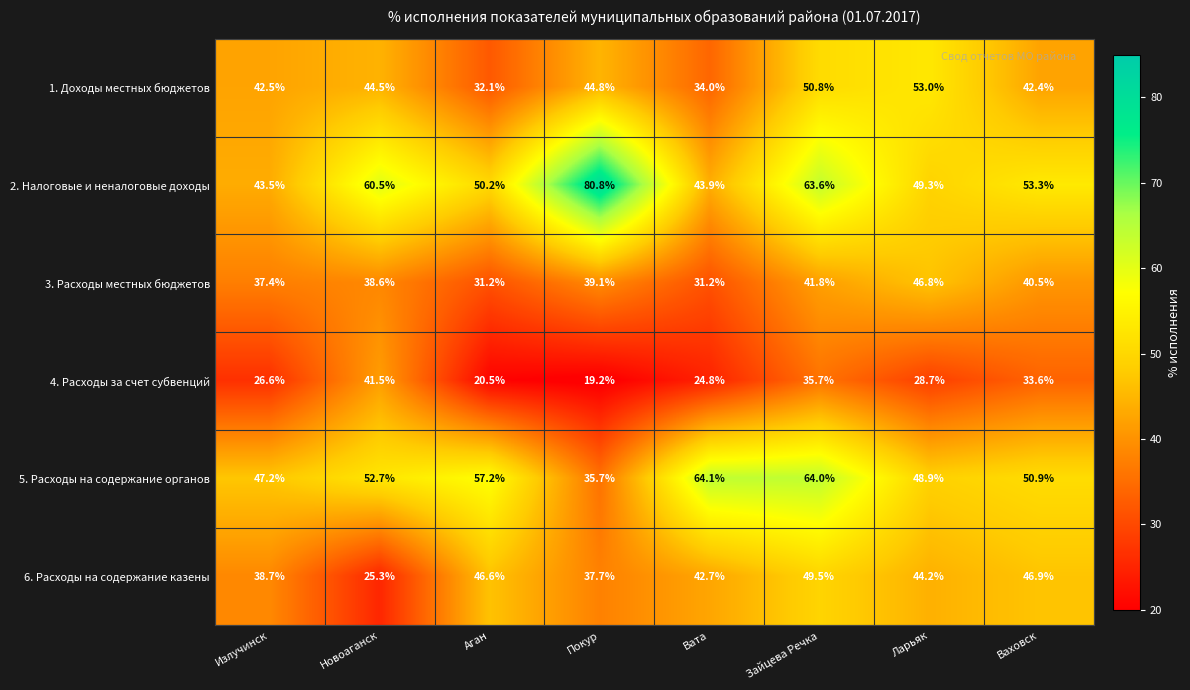

What is the spread (max minus min) of values at Зайцева Речка?

28.3